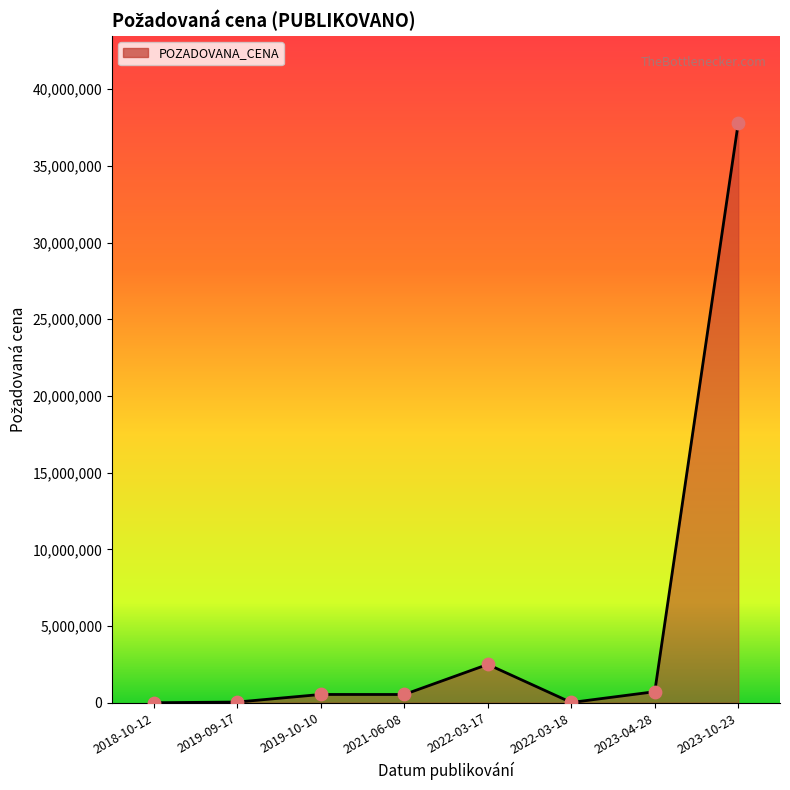

What is the change in value from 2021-06-08 to 2023-10-23?

+37260000